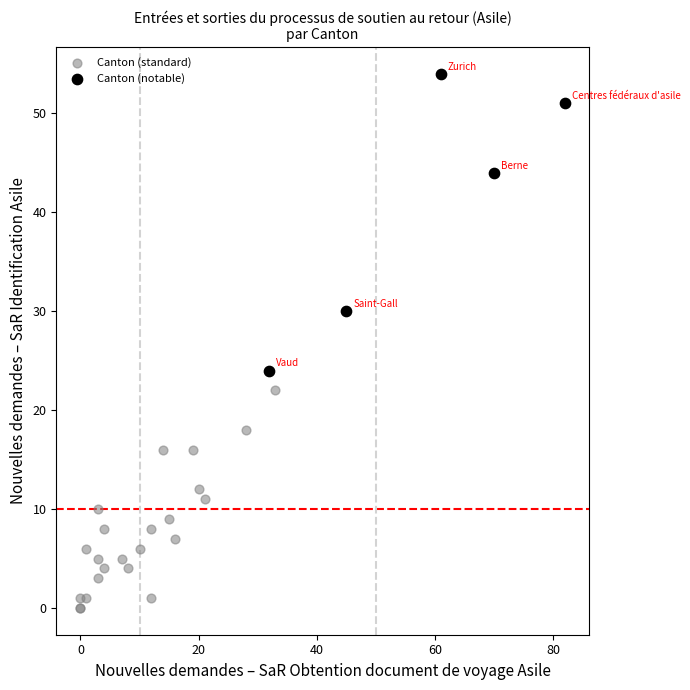

Which series has the widest spread of Y values?

Canton (notable)